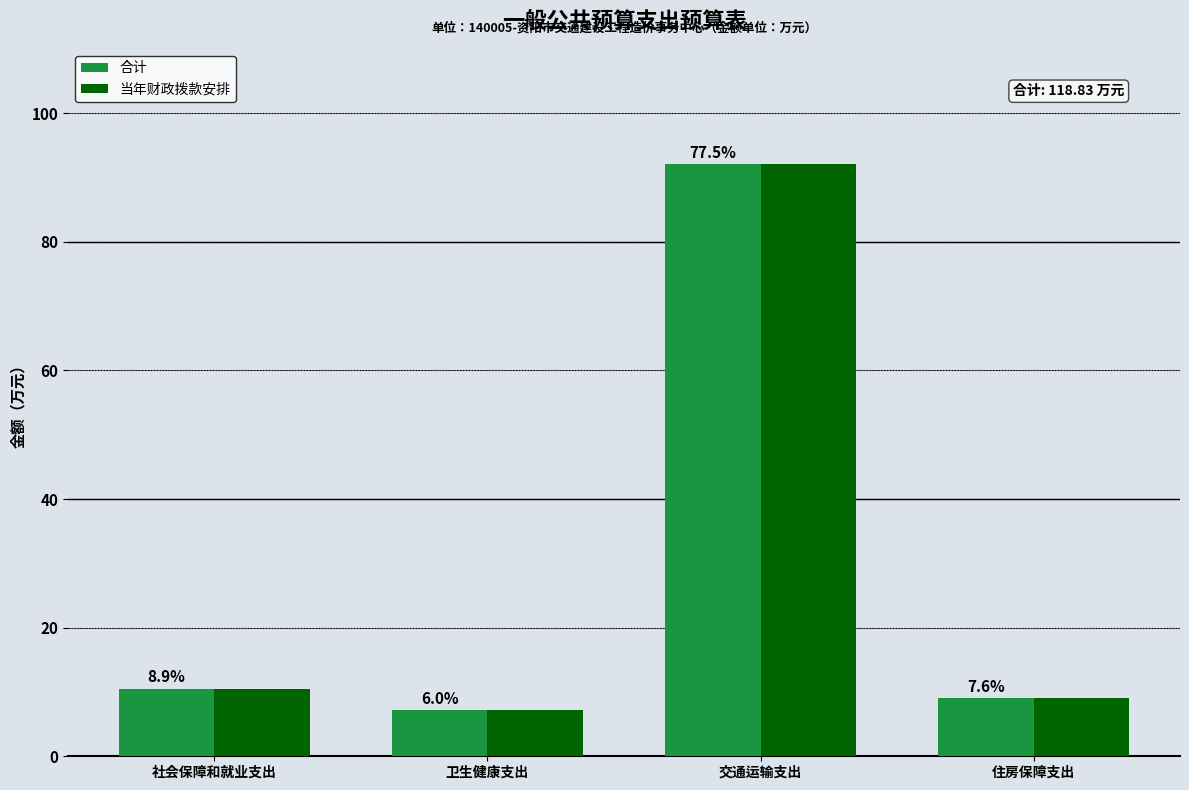

What is the total value across all series at 交通运输支出?

184.2